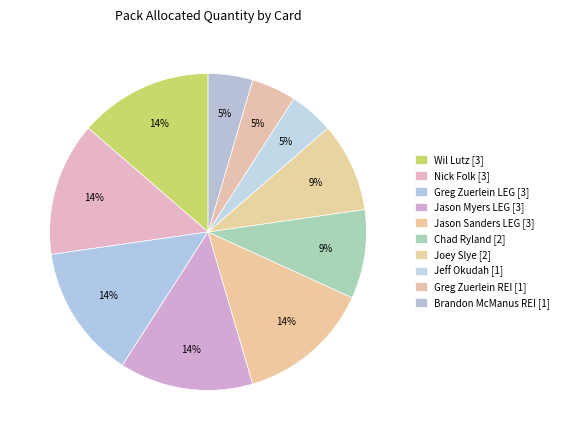

How many segments does this pie chart have?

10